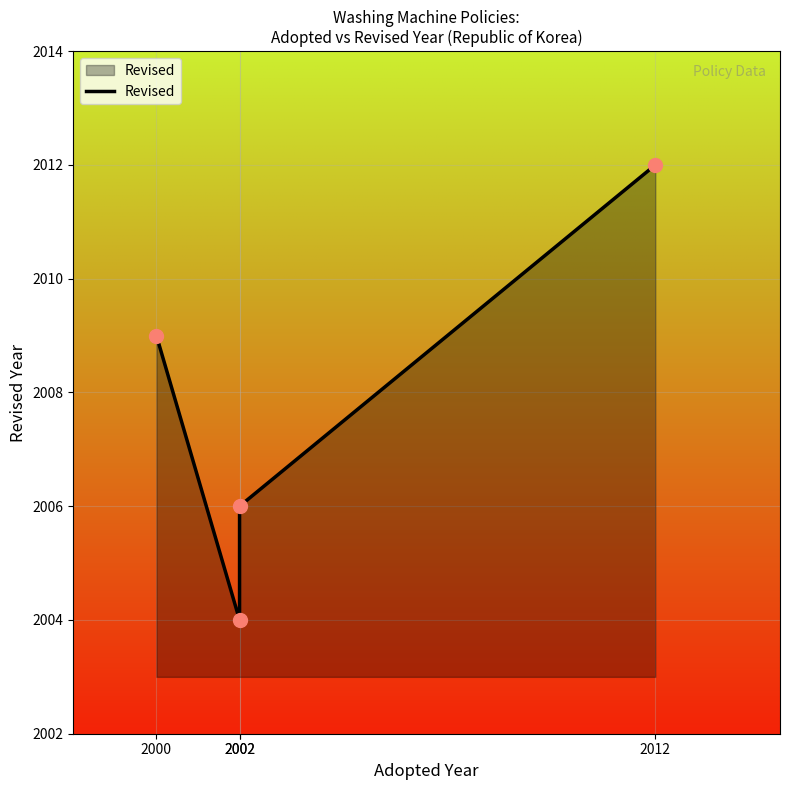

What is the ratio of the value at 2002 to the value at 2002?

1.0